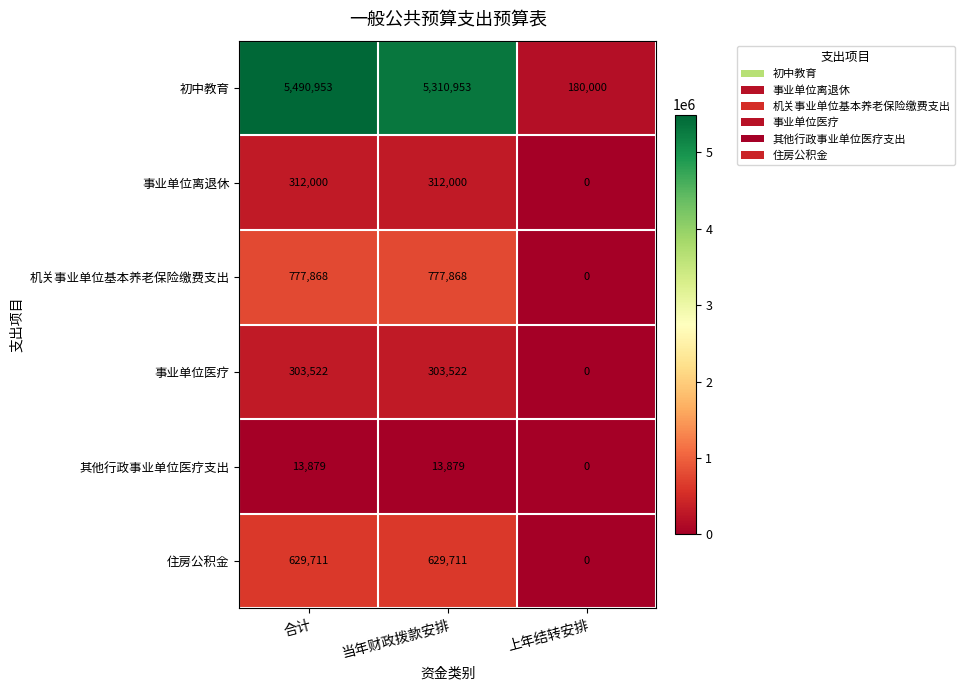

At which category is the sum across all series the highest?

合计